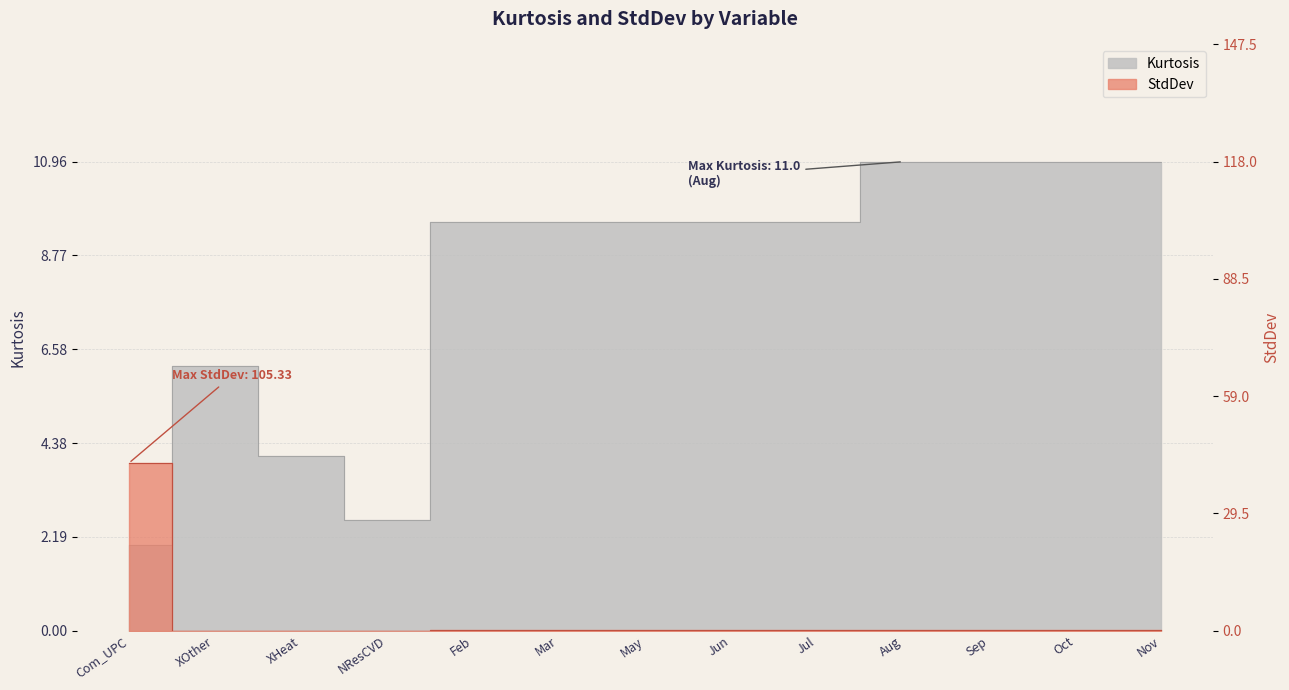

How many lines are shown in the chart?

2